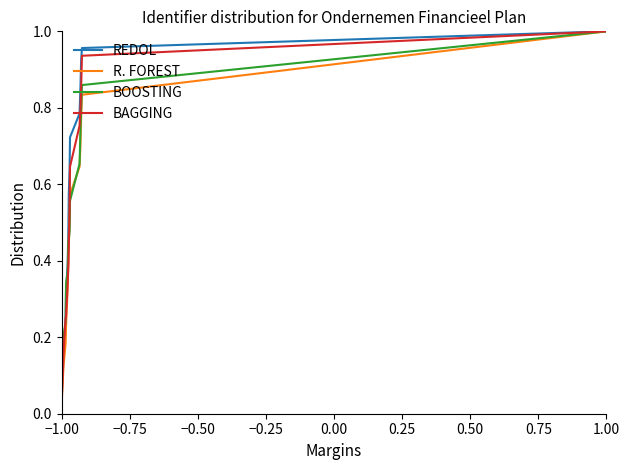

How many categories are shown in the chart?

15